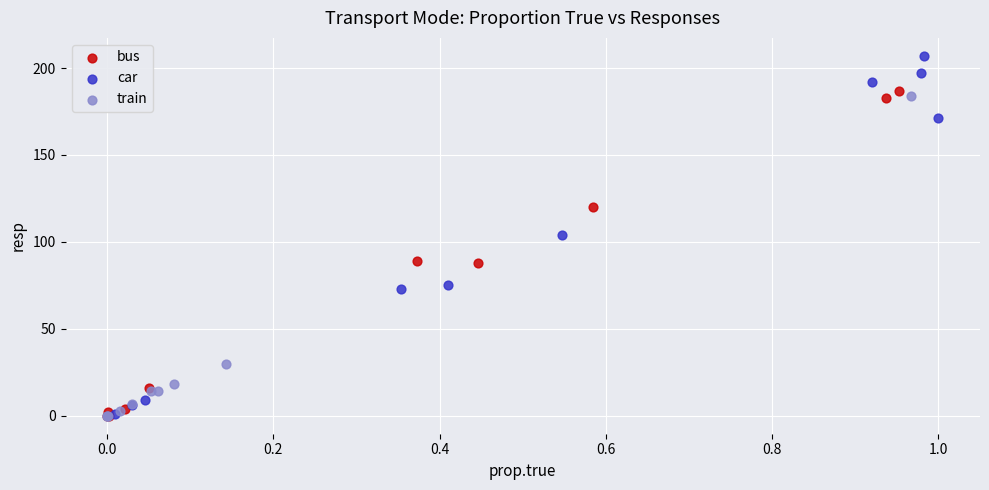

Which series has the widest spread of Y values?

car